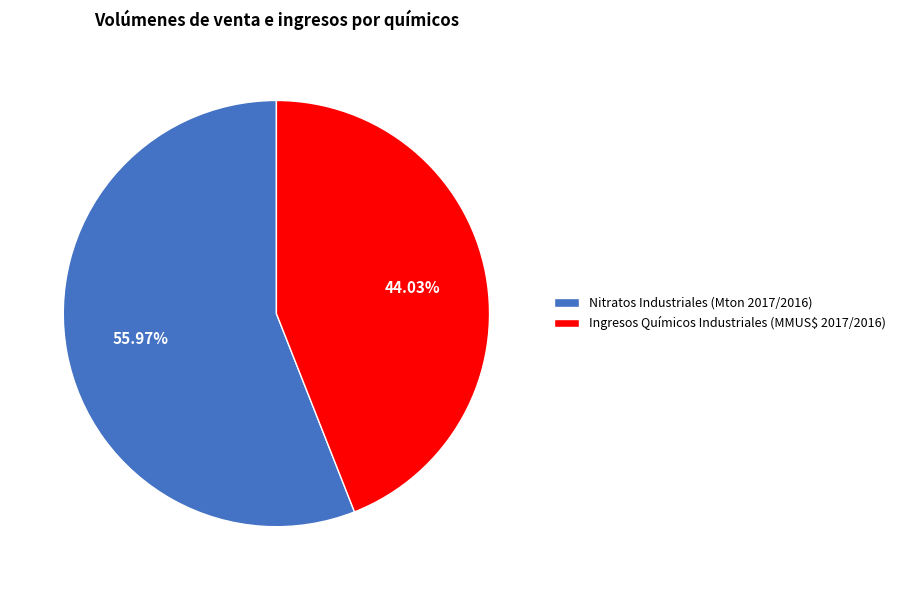

Which slice represents more than half of the pie?

Nitratos Industriales (Mton 2017/2016)